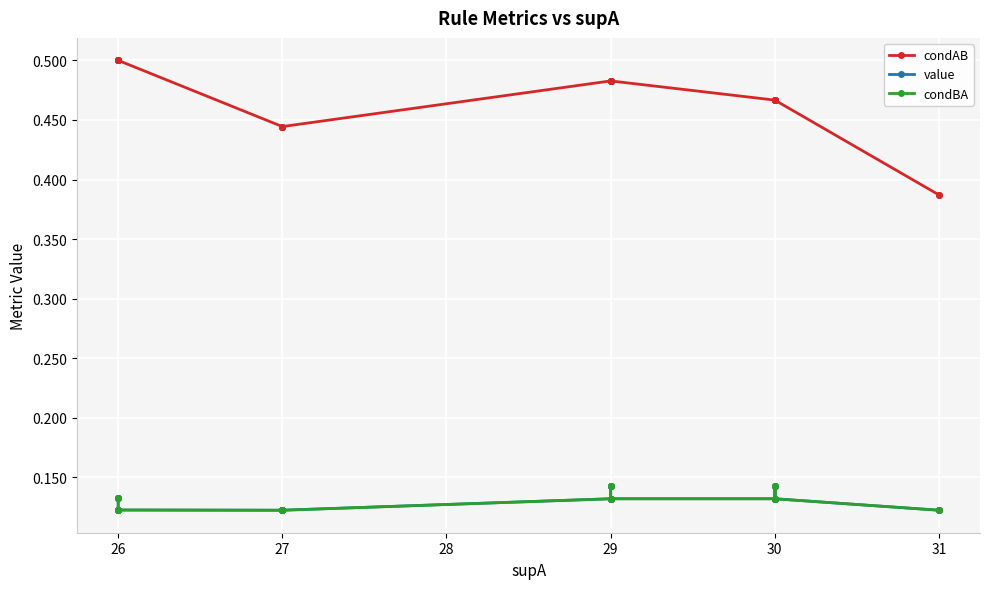

Which has a higher value, 26 or 31?

26